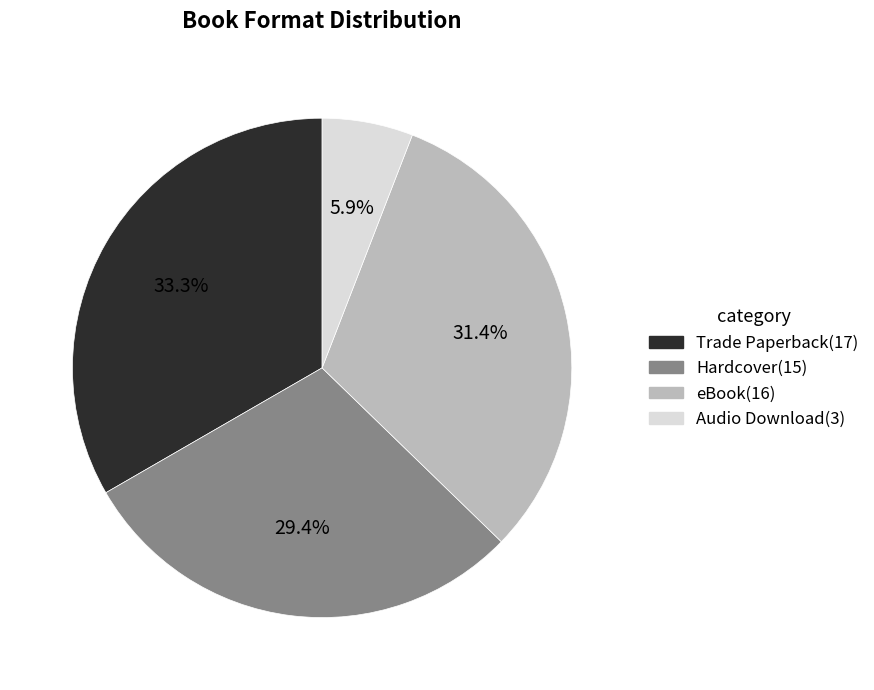

Count the number of slices in the pie.

4